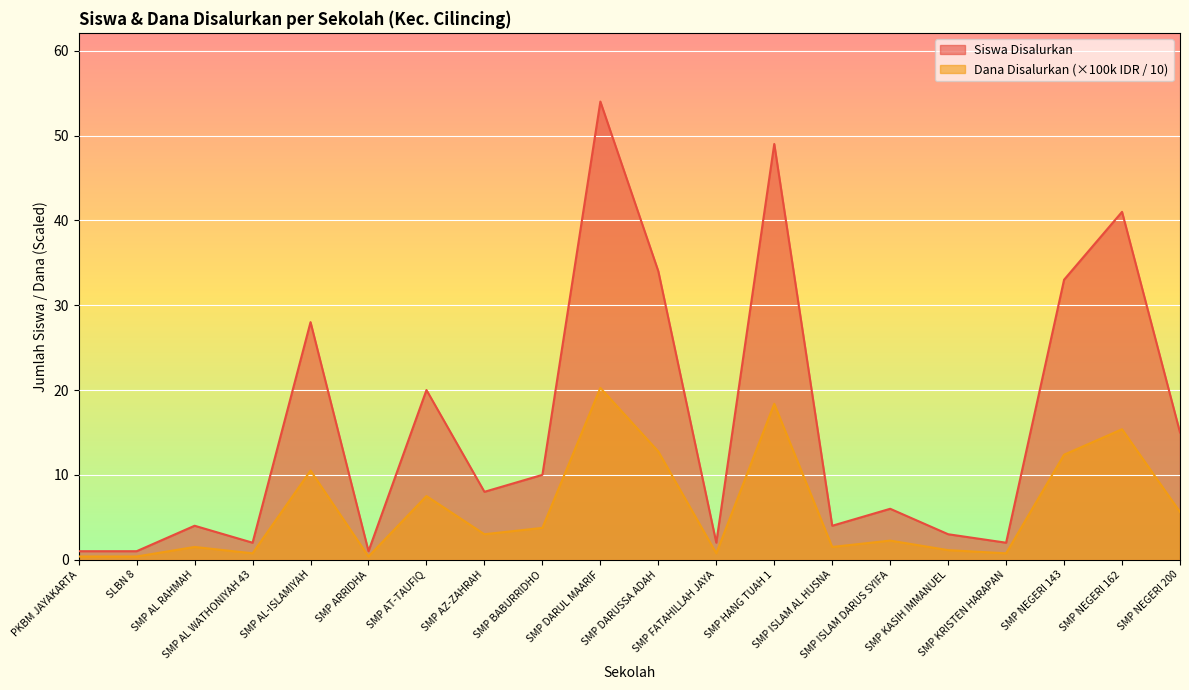

What is the difference between the second highest and second lowest values in the Siswa Disalurkan series?

48.0